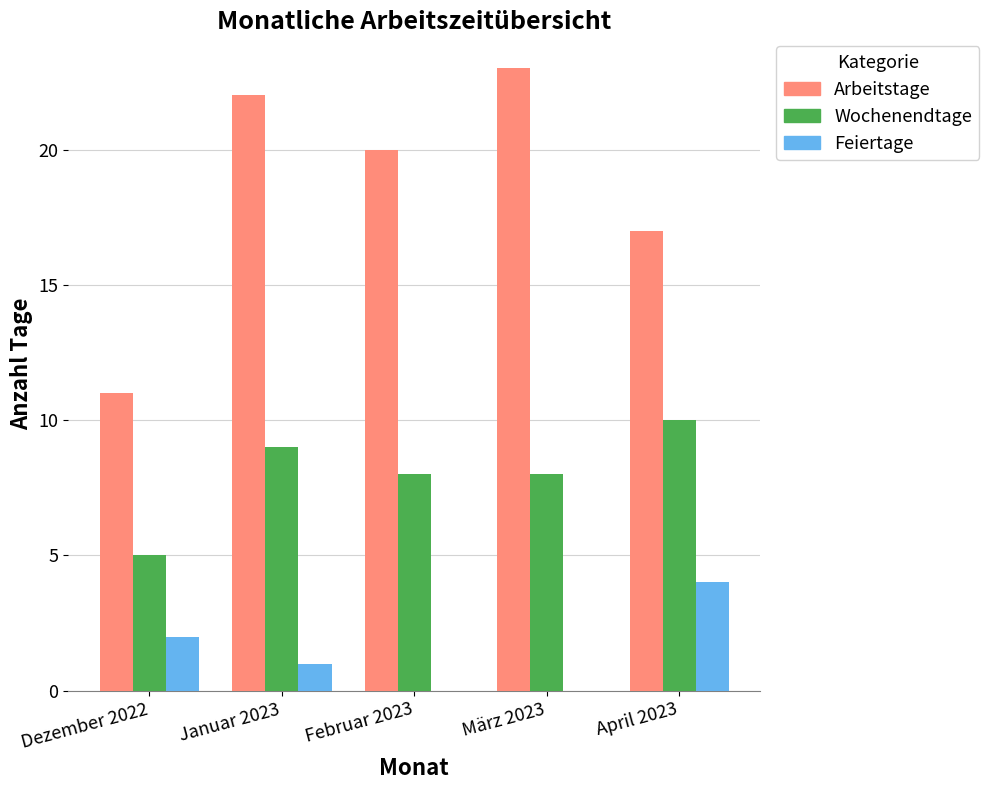

At which label does Feiertage first exceed 1?

Dezember 2022